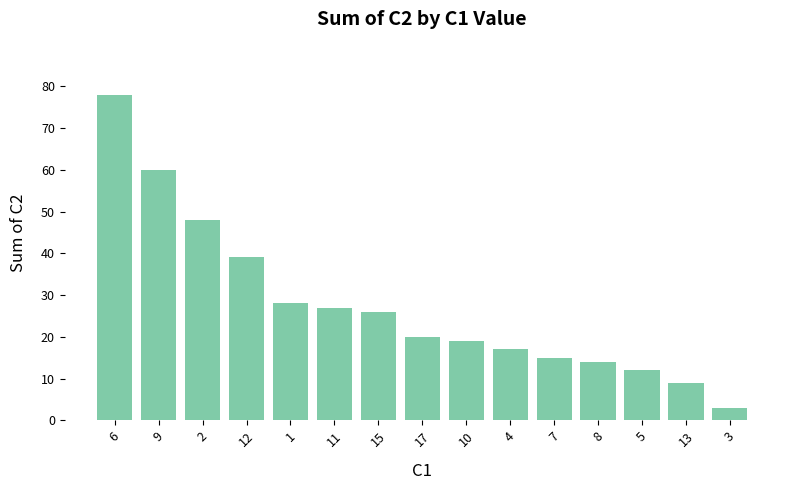

Count the number of categories in the chart.

15